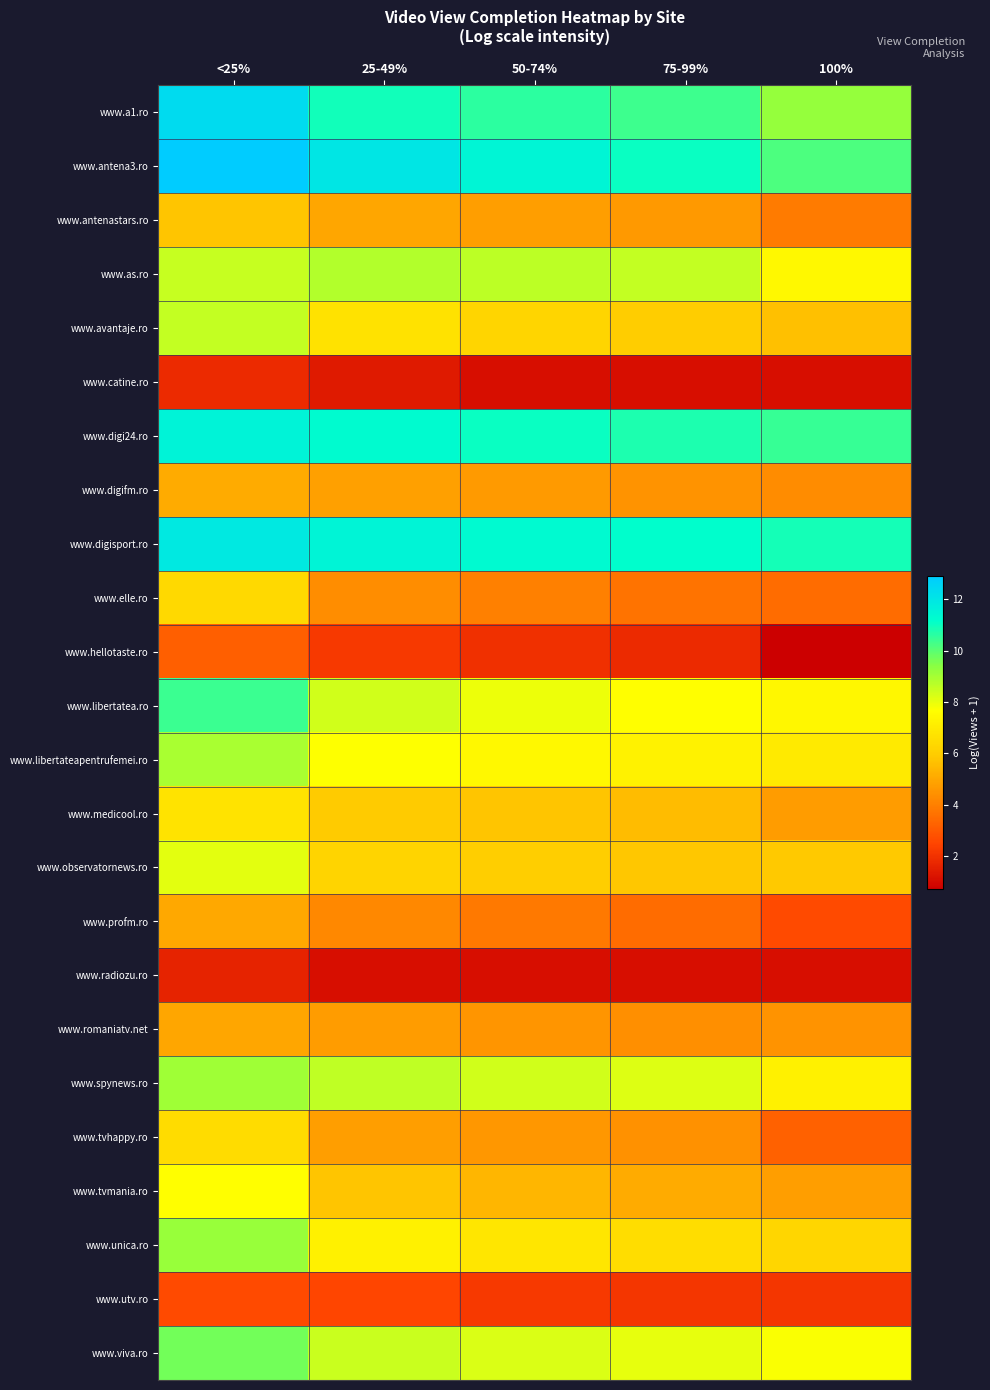

At which category is the sum across all series the highest?

<25%